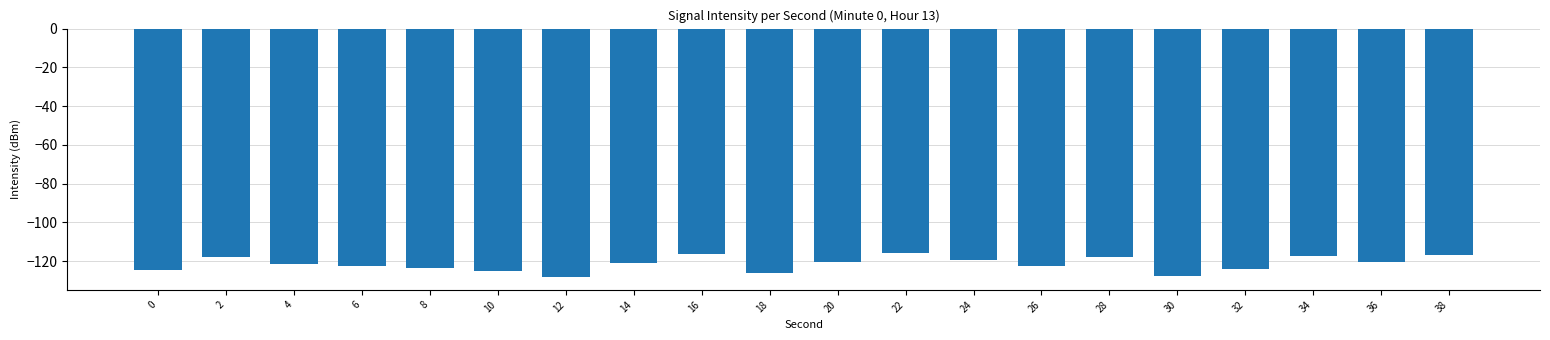

What is the maximum value shown in the chart?

-115.7